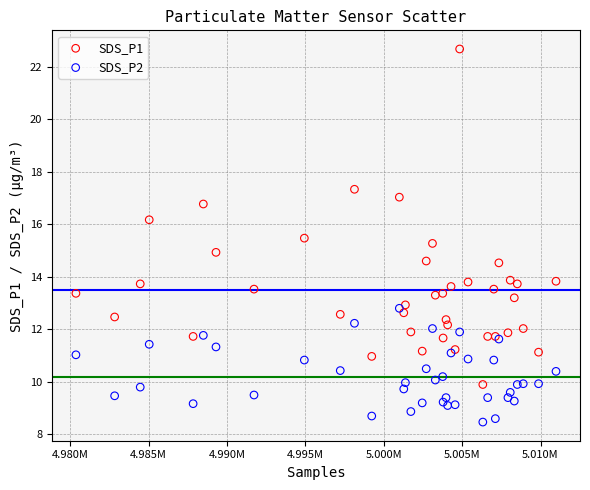

What is the X range (max minus min) for the scatter plot?

30629.0